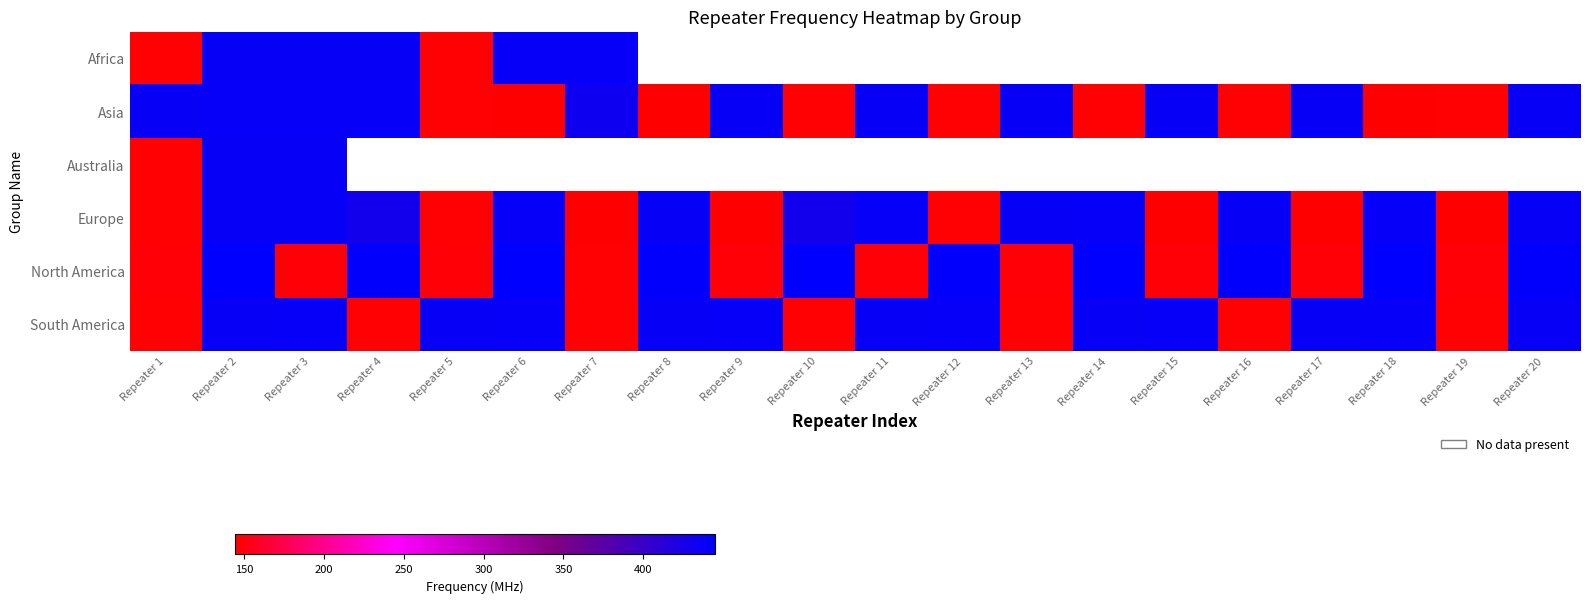

Reading right to left, extract all data points from this chart.

Africa: Repeater 20=0.0	Repeater 19=0.0	Repeater 18=0.0	Repeater 17=0.0	Repeater 16=0.0	Repeater 15=0.0	Repeater 14=0.0	Repeater 13=0.0	Repeater 12=0.0	Repeater 11=0.0	Repeater 10=0.0	Repeater 9=0.0	Repeater 8=0.0	Repeater 7=439.5	Repeater 6=439.2	Repeater 5=145.6	Repeater 4=438.2	Repeater 3=438.3	Repeater 2=438.3	Repeater 1=145.7
Asia: Repeater 20=438.0	Repeater 19=145.8	Repeater 18=145.4	Repeater 17=438.0	Repeater 16=145.6	Repeater 15=438.0	Repeater 14=145.6	Repeater 13=438.0	Repeater 12=145.6	Repeater 11=438.0	Repeater 10=145.6	Repeater 9=438.0	Repeater 8=144.3	Repeater 7=433.3	Repeater 6=144.3	Repeater 5=145.6	Repeater 4=439.7	Repeater 3=439.7	Repeater 2=439.6	Repeater 1=438.9
Australia: Repeater 20=0.0	Repeater 19=0.0	Repeater 18=0.0	Repeater 17=0.0	Repeater 16=0.0	Repeater 15=0.0	Repeater 14=0.0	Repeater 13=0.0	Repeater 12=0.0	Repeater 11=0.0	Repeater 10=0.0	Repeater 9=0.0	Repeater 8=0.0	Repeater 7=0.0	Repeater 6=0.0	Repeater 5=0.0	Repeater 4=0.0	Repeater 3=438.4	Repeater 2=438.3	Repeater 1=146.7
Europe: Repeater 20=438.4	Repeater 19=145.4	Repeater 18=439.2	Repeater 17=145.3	Repeater 16=438.6	Repeater 15=145.5	Repeater 14=439.4	Repeater 13=438.8	Repeater 12=145.6	Repeater 11=439.1	Repeater 10=430.2	Repeater 9=145.5	Repeater 8=438.5	Repeater 7=144.6	Repeater 6=439.5	Repeater 5=145.8	Repeater 4=430.1	Repeater 3=439.0	Repeater 2=438.8	Repeater 1=145.6
North America: Repeater 20=443.3	Repeater 19=146.7	Repeater 18=444.8	Repeater 17=147.2	Repeater 16=443.6	Repeater 15=146.9	Repeater 14=444.6	Repeater 13=147.1	Repeater 12=443.4	Repeater 11=146.8	Repeater 10=444.9	Repeater 9=147.3	Repeater 8=443.1	Repeater 7=146.6	Repeater 6=444.8	Repeater 5=147.2	Repeater 4=443.2	Repeater 3=146.8	Repeater 2=444.5	Repeater 1=147.0
South America: Repeater 20=438.2	Repeater 19=145.9	Repeater 18=439.1	Repeater 17=438.1	Repeater 16=145.8	Repeater 15=439.5	Repeater 14=438.5	Repeater 13=145.6	Repeater 12=439.3	Repeater 11=438.3	Repeater 10=145.6	Repeater 9=439.2	Repeater 8=438.2	Repeater 7=145.7	Repeater 6=439.4	Repeater 5=438.9	Repeater 4=145.7	Repeater 3=439.1	Repeater 2=438.1	Repeater 1=145.6